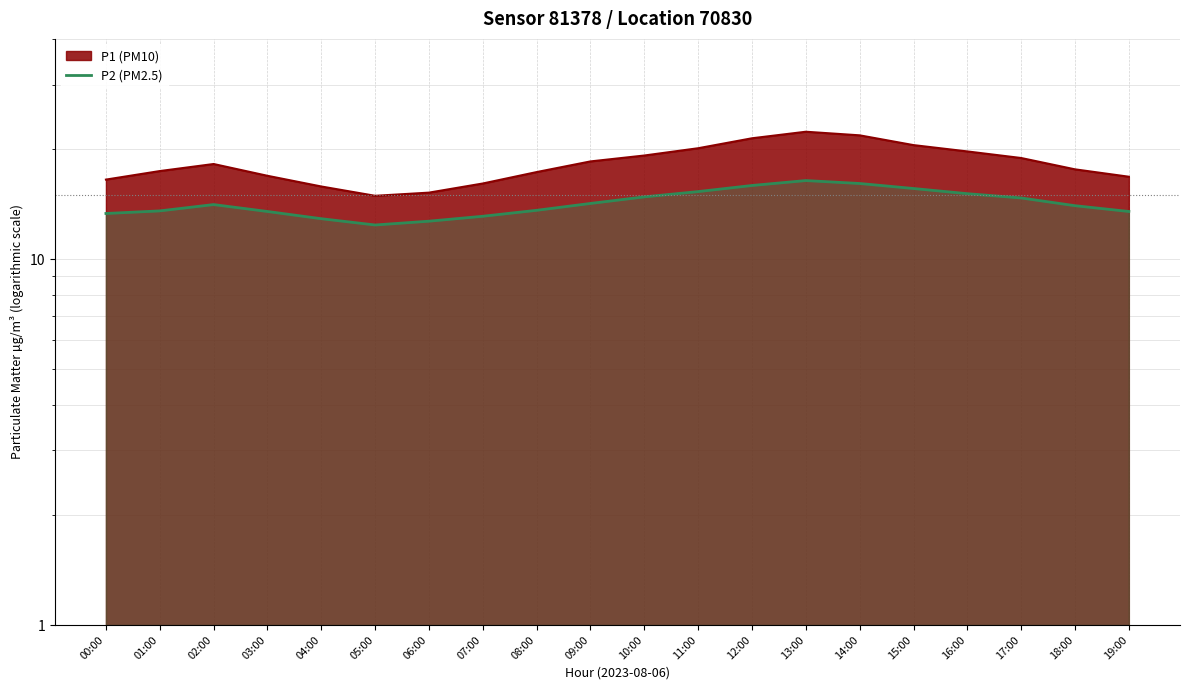

Is it true that the value at 10:00 is 26.3?

False